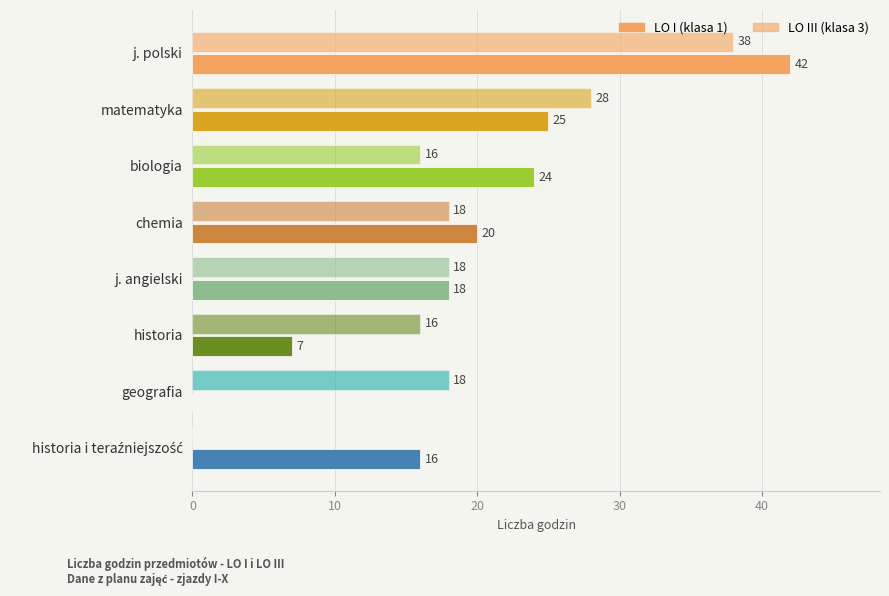

The value of LO I at matematyka is 42. True or false?

False